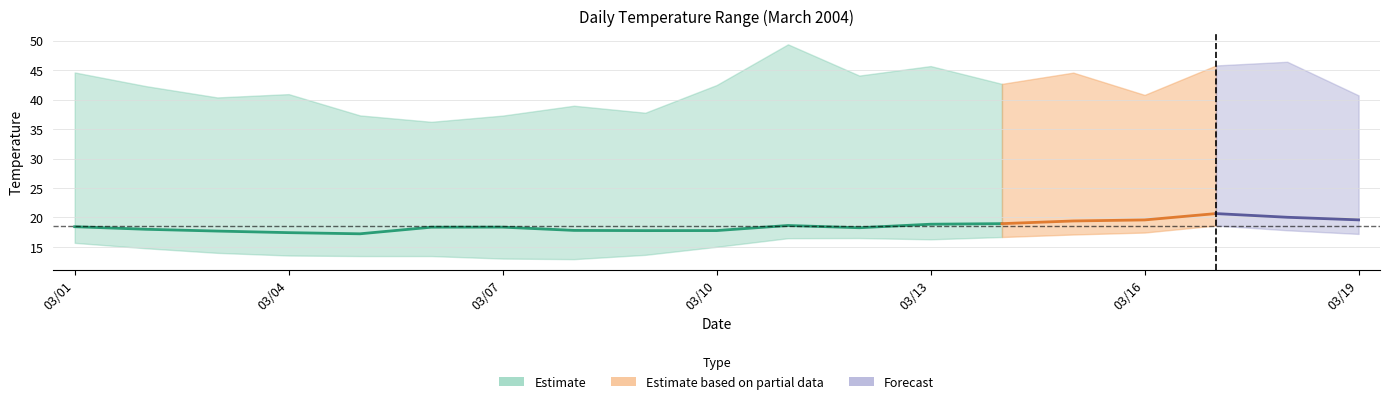

The Min series shows 13.4 at 2004/03/05. True or false?

True